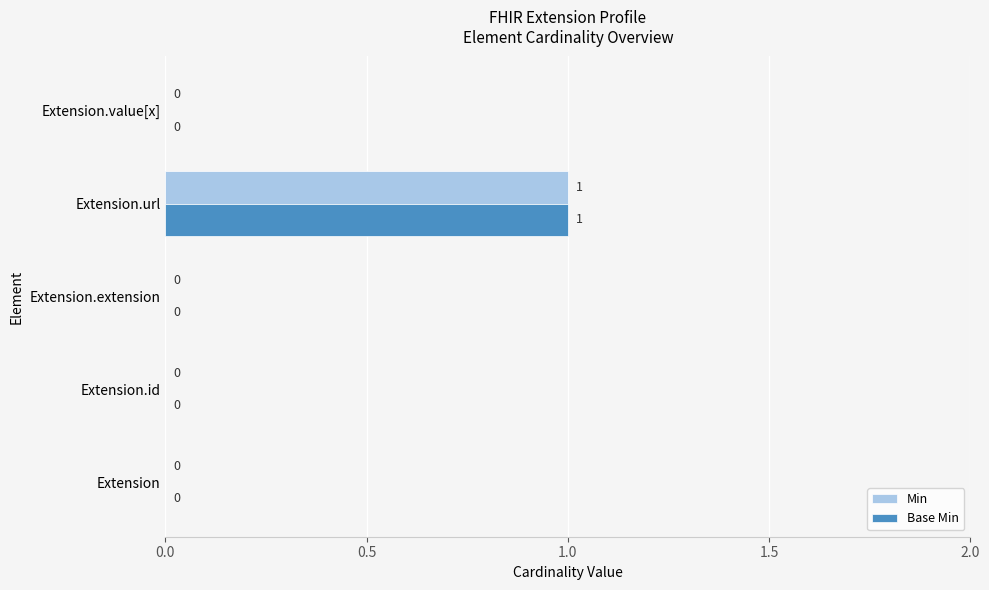

What is the maximum value shown in the chart?

1